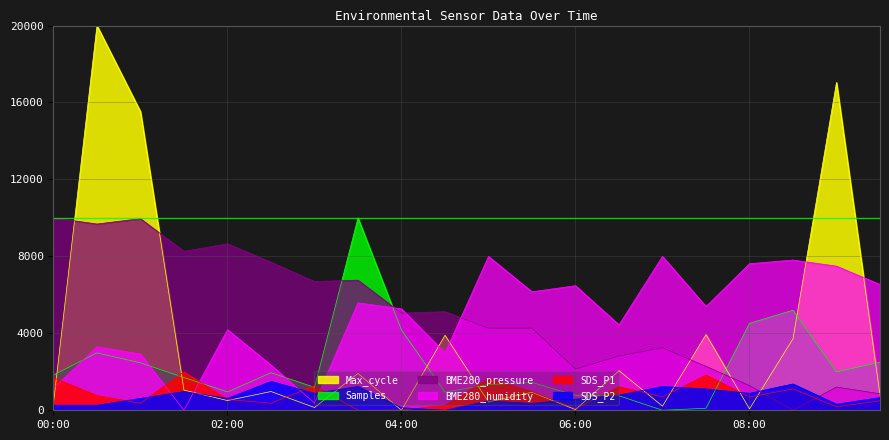

What is the sum of the BME280_pressure values at 09:00 and 01:30?

9468.1